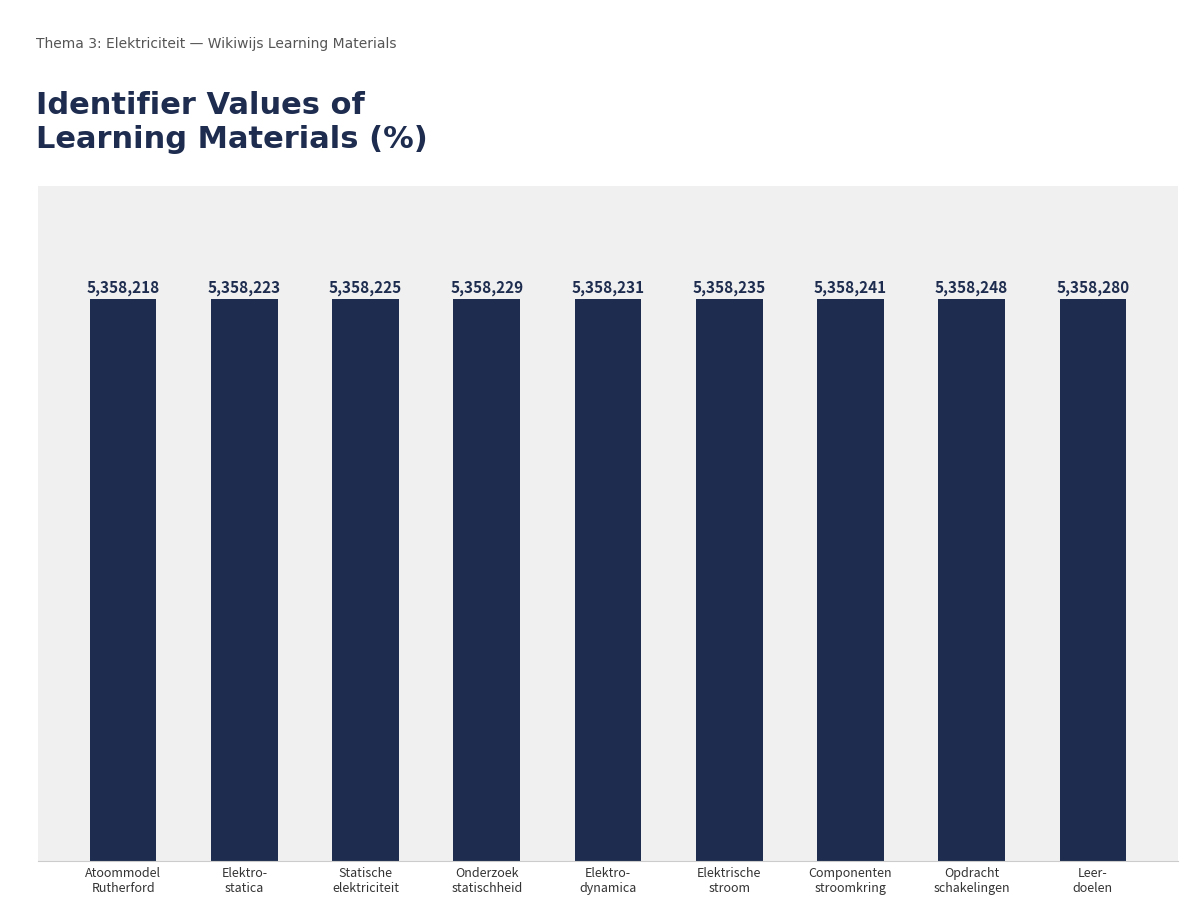

What is the label of the 9th bar from the left?

Leer-
doelen